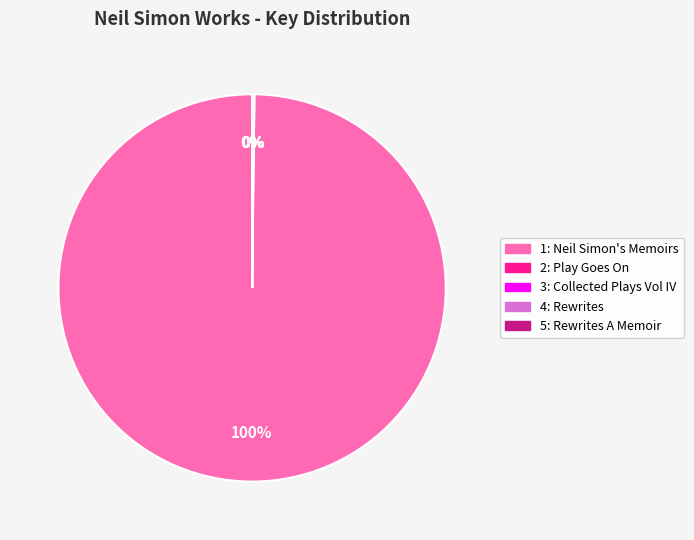

To the nearest percent, what is the difference between the largest and smallest slice percentages?

100%